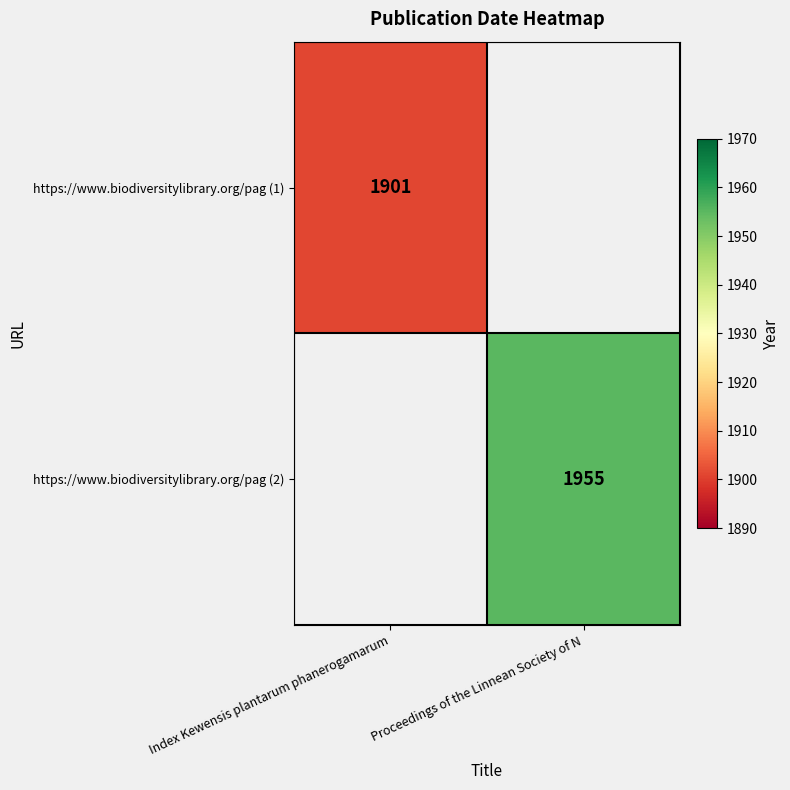

At how many categories does at least one series exceed 1902?

1